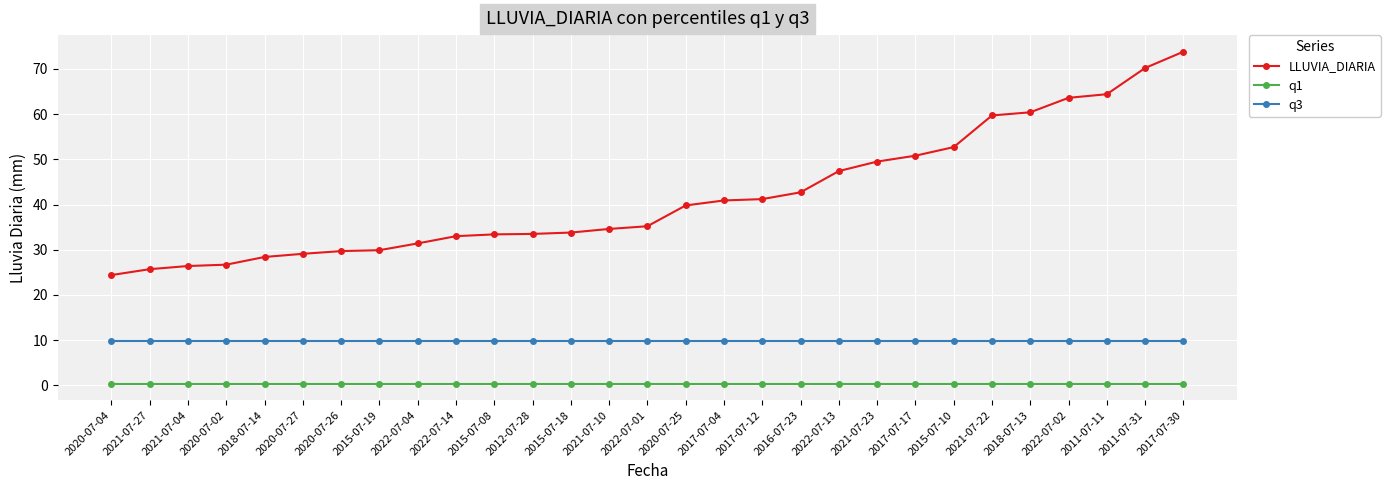

Rank the series by their maximum value, from lowest to highest.

q1, q3, LLUVIA_DIARIA